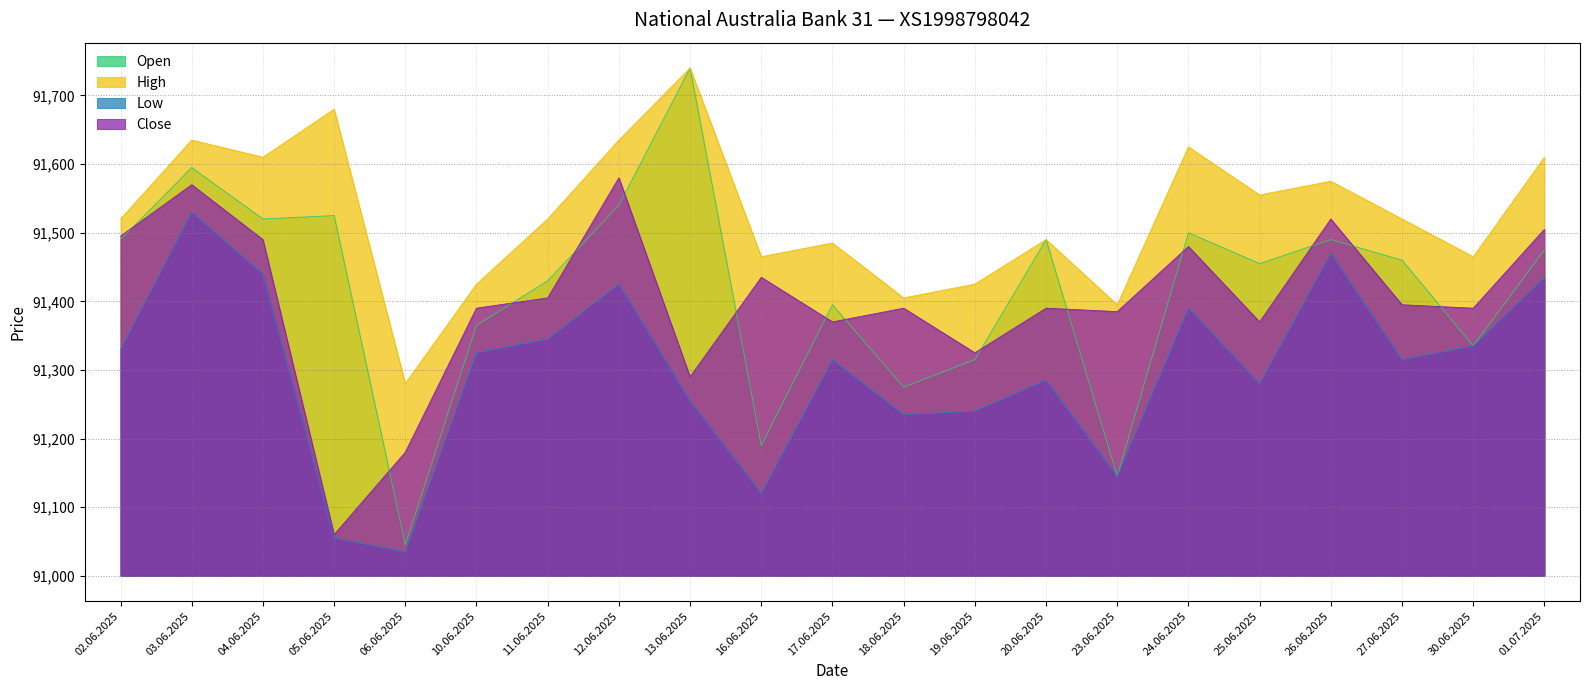

What is the lowest value of the Open series?

45